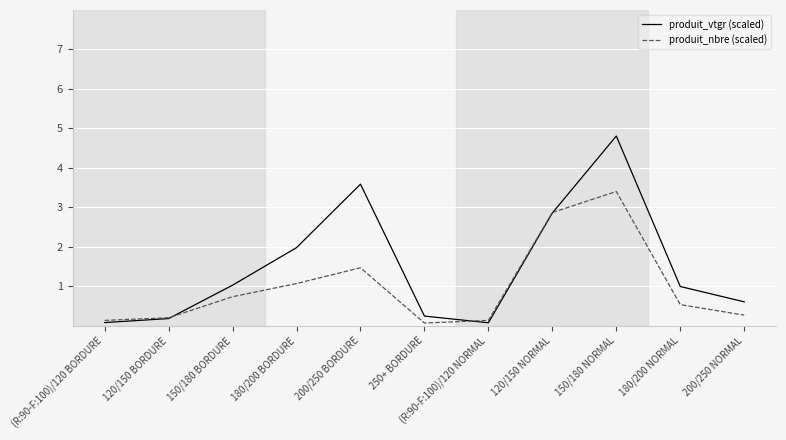

What position from the right is 180/200 NORMAL?

2